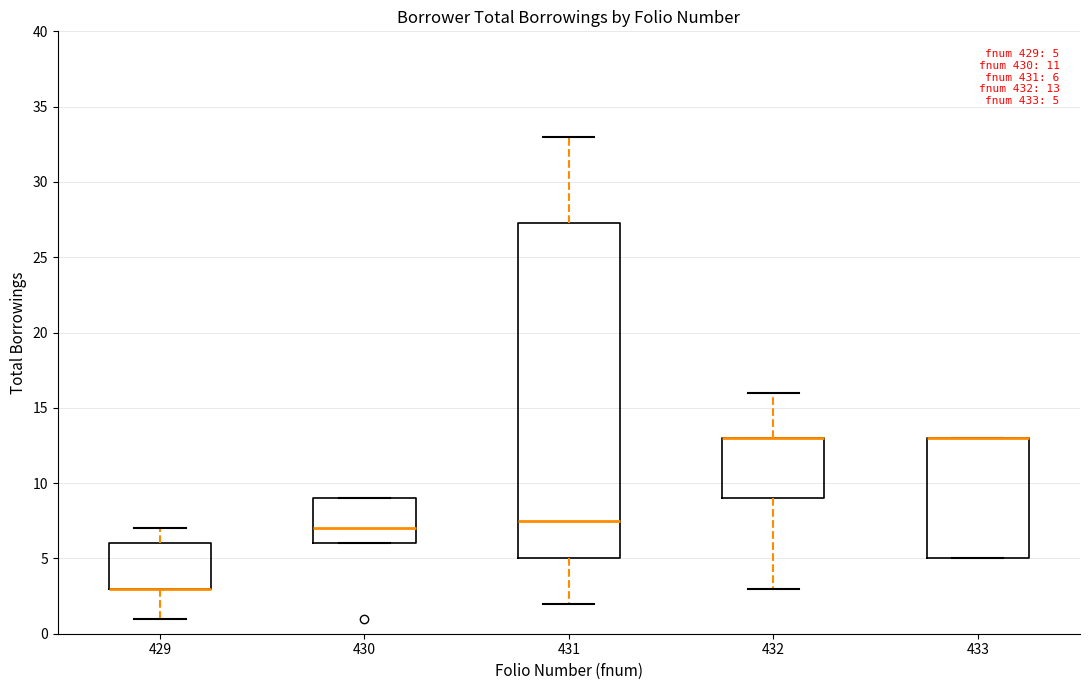

Comparing the boxes themselves (not the whiskers), which one is the tallest?

431